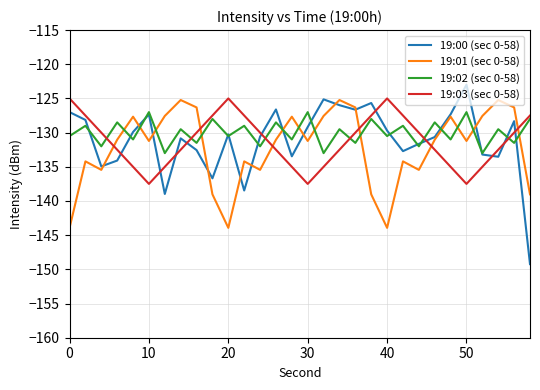

True or false: 19:02 (sec 0-58) has more than 2 interior local peaks.

True